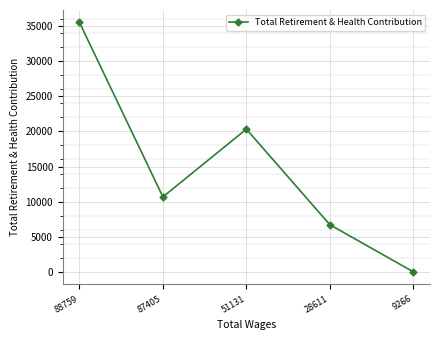

What is the average value?

14645